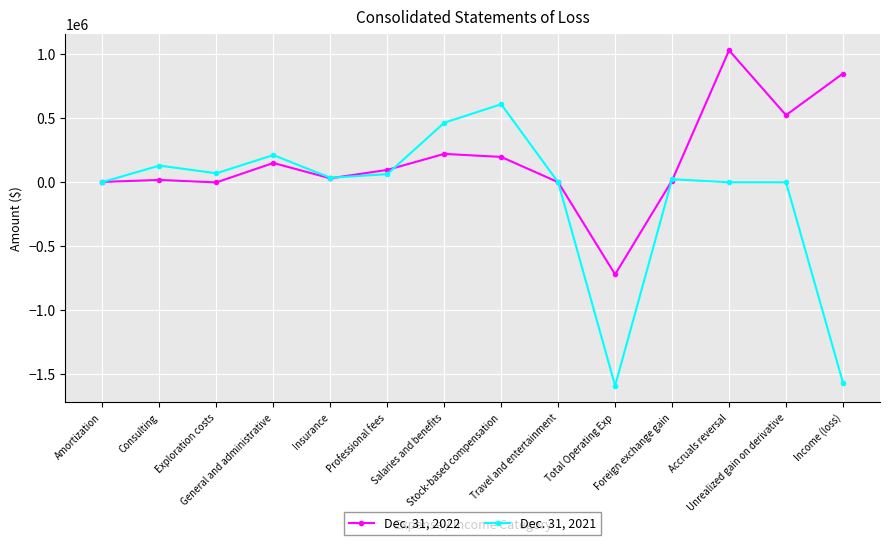

At which label does Dec. 31, 2022 first exceed 96797?

General and administrative